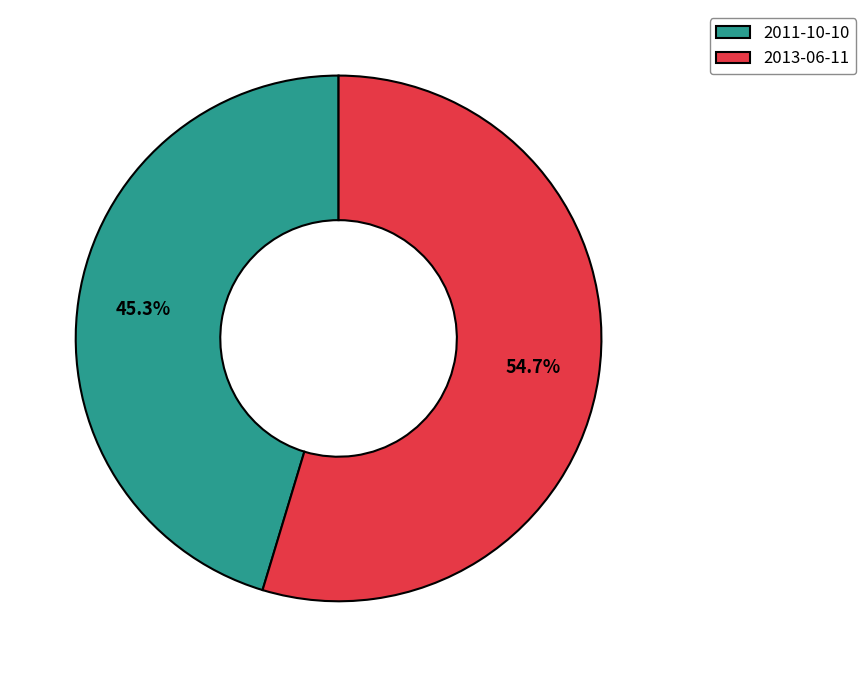

The 2013-06-11 slice represents 55% of the pie. True or false?

True